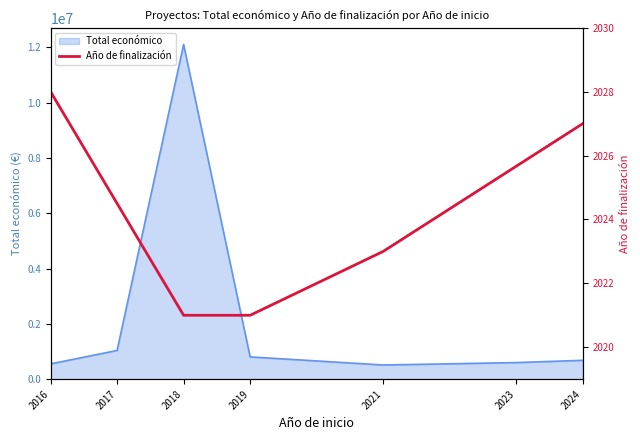

Is it true that the value at 2023 is 2025.7?

True